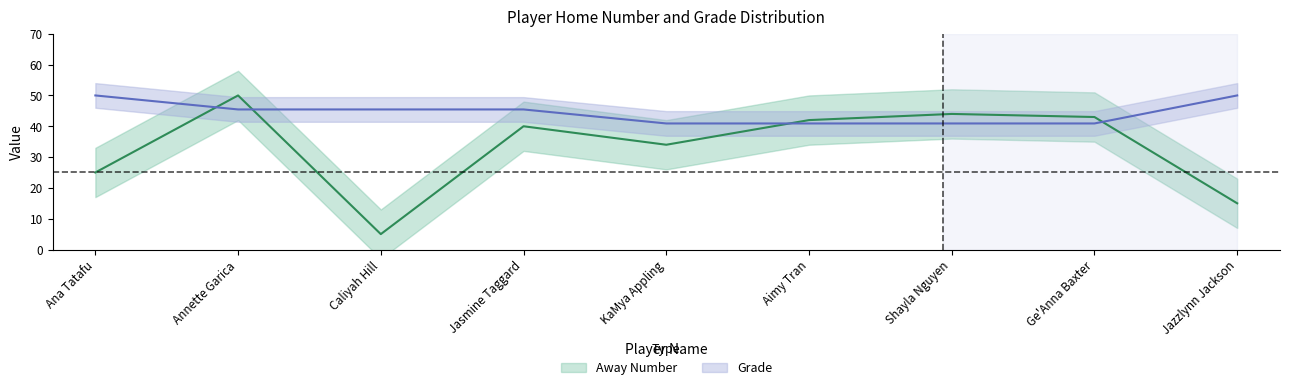

Which category has the lowest value in the Grade series?

KaMya Appling